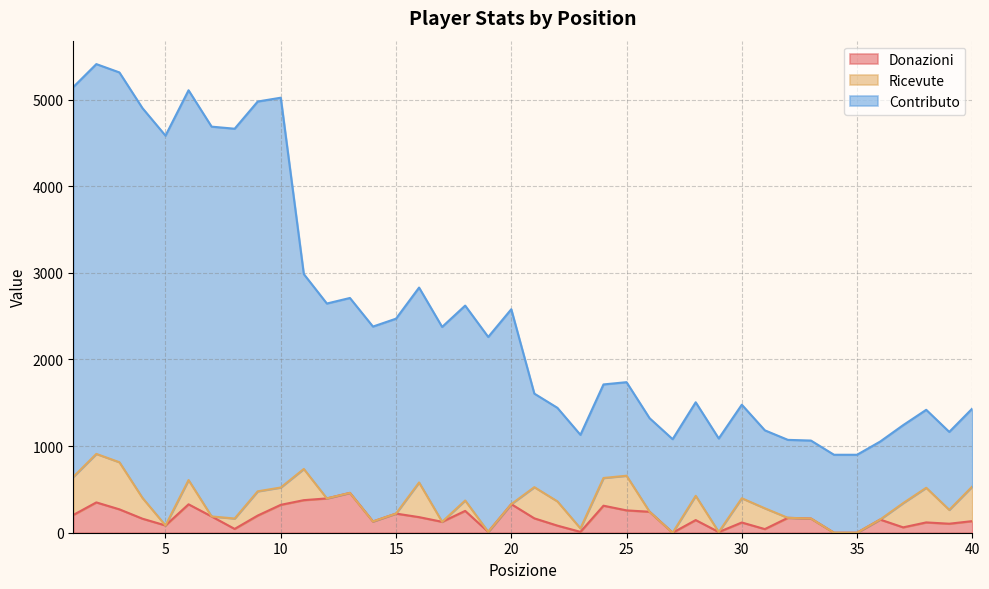

What is the spread (max minus min) of values at 2?

5060